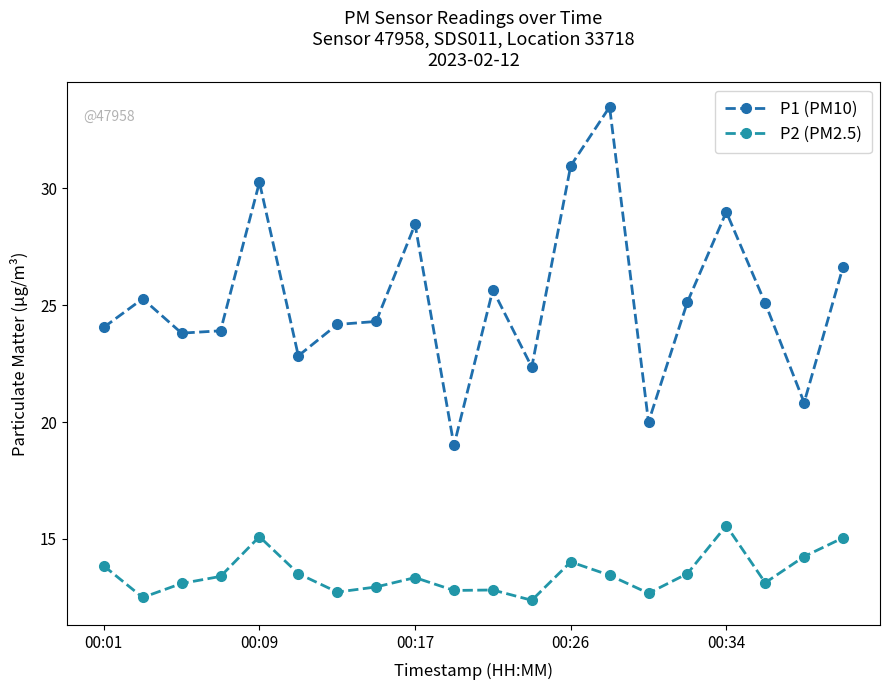

Count the number of data series in this chart.

2